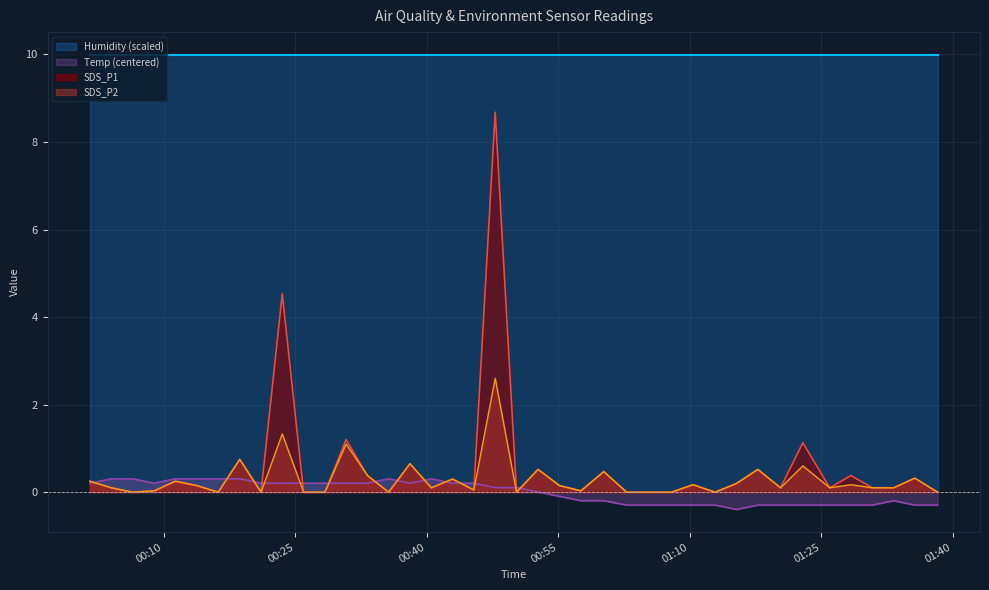

Does the chart display data point markers on the line(s)?

No